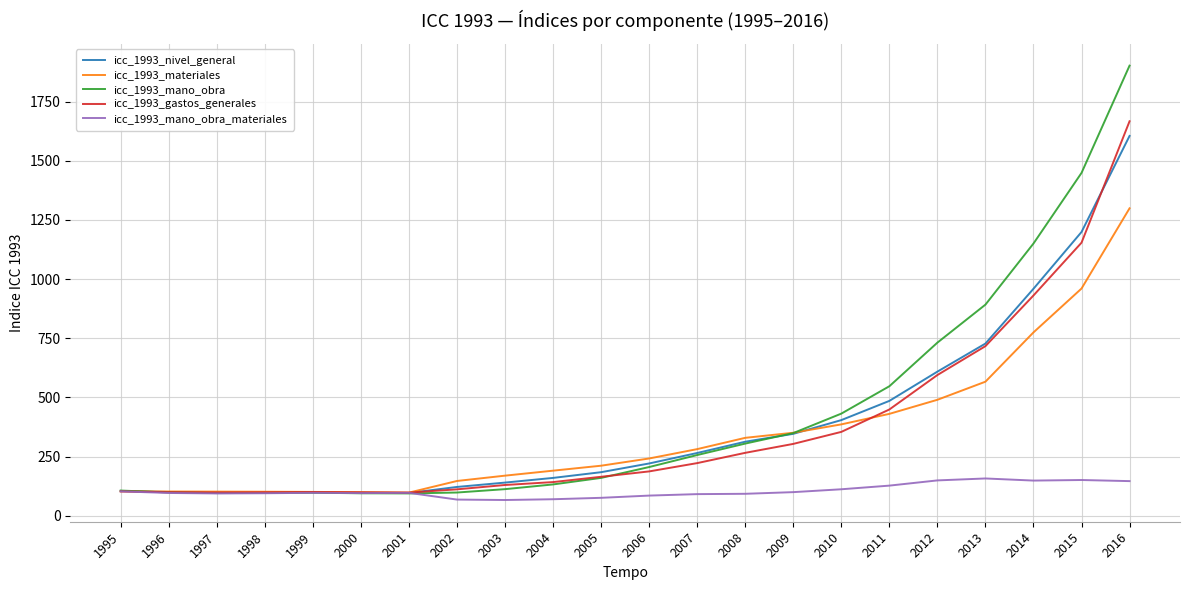

What is the minimum value for icc_1993_mano_obra_materiales?

66.2